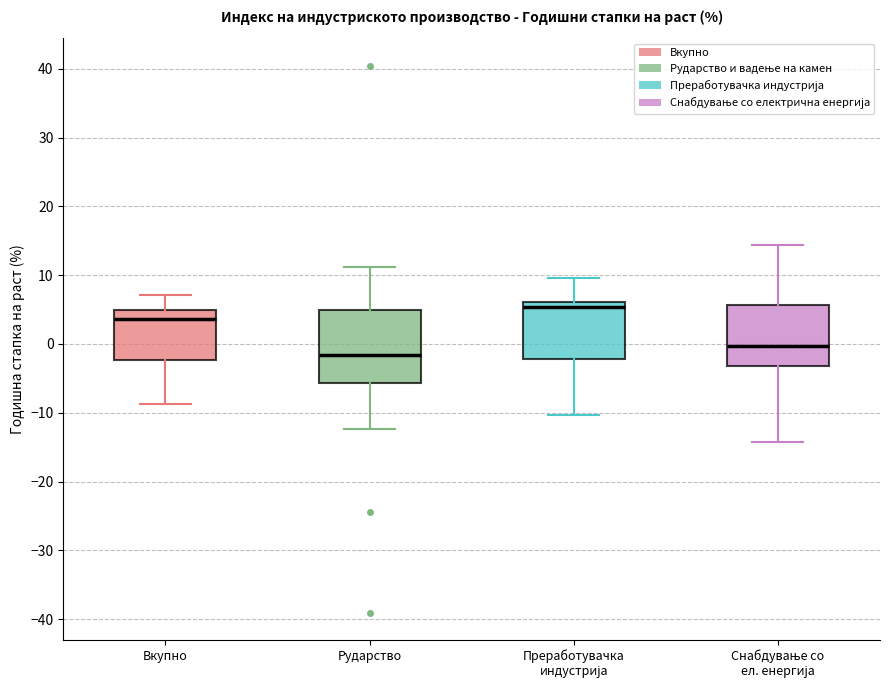

Comparing the boxes themselves (not the whiskers), which one is the tallest?

Рударство